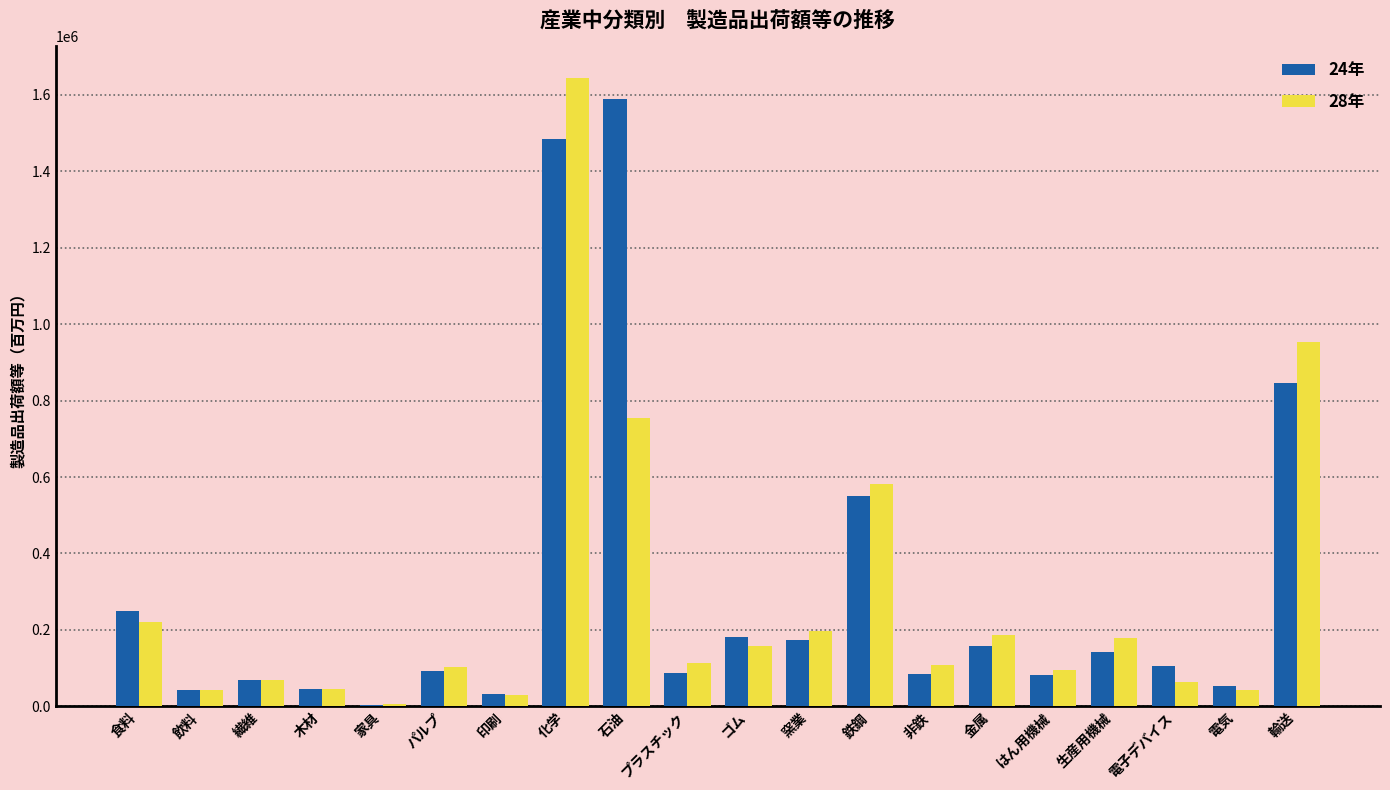

What is the total value across all series at 食料?

469735